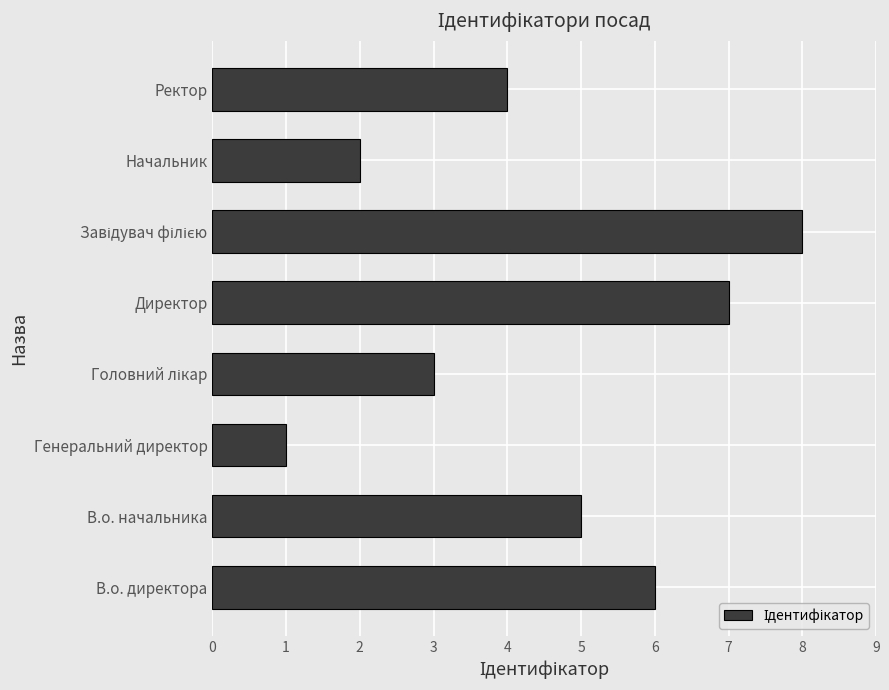

What is the difference between the second highest and minimum values?

6